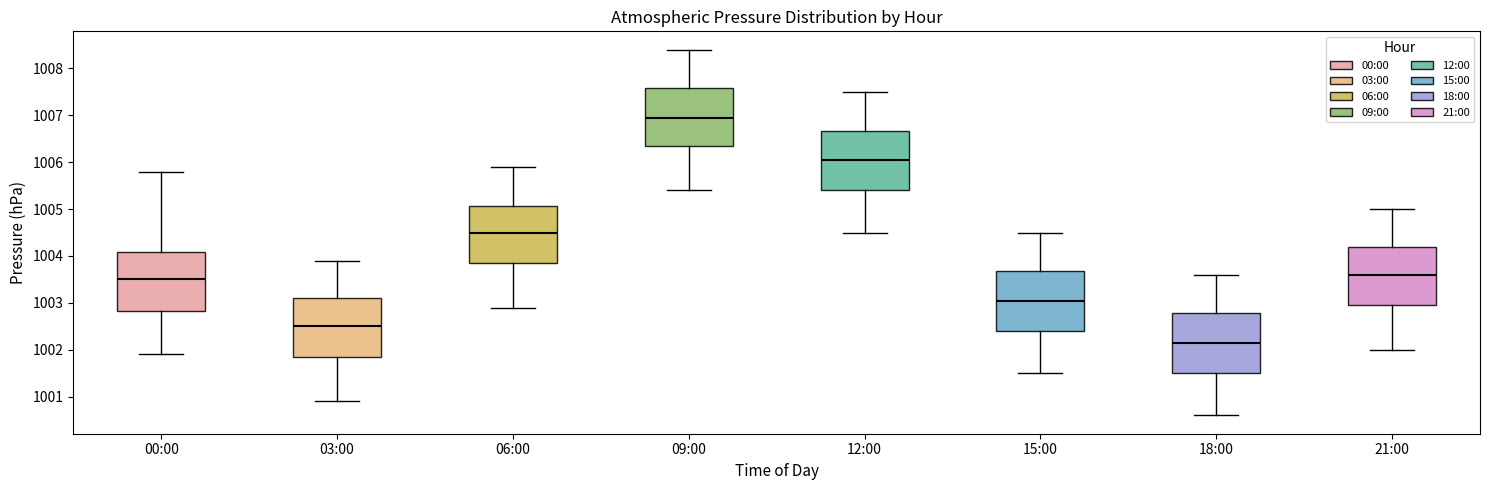

Reading left to right, read every box against the y-axis: the position of its median line, the range the box covers, and the ends of its whiskers. The values are not printed on the chart, so give them approximately, as read against the axis.

00:00: median 1003.5, box 1002.8 to 1004.1, whiskers 1001.9 to 1005.8
03:00: median 1002.5, box 1001.9 to 1003.1, whiskers 1000.9 to 1003.9
06:00: median 1004.5, box 1003.9 to 1005.1, whiskers 1002.9 to 1005.9
09:00: median 1007.0, box 1006.4 to 1007.6, whiskers 1005.4 to 1008.4
12:00: median 1006.1, box 1005.4 to 1006.7, whiskers 1004.5 to 1007.5
15:00: median 1003.1, box 1002.4 to 1003.7, whiskers 1001.5 to 1004.5
18:00: median 1002.2, box 1001.5 to 1002.8, whiskers 1000.6 to 1003.6
21:00: median 1003.6, box 1003.0 to 1004.2, whiskers 1002.0 to 1005.0